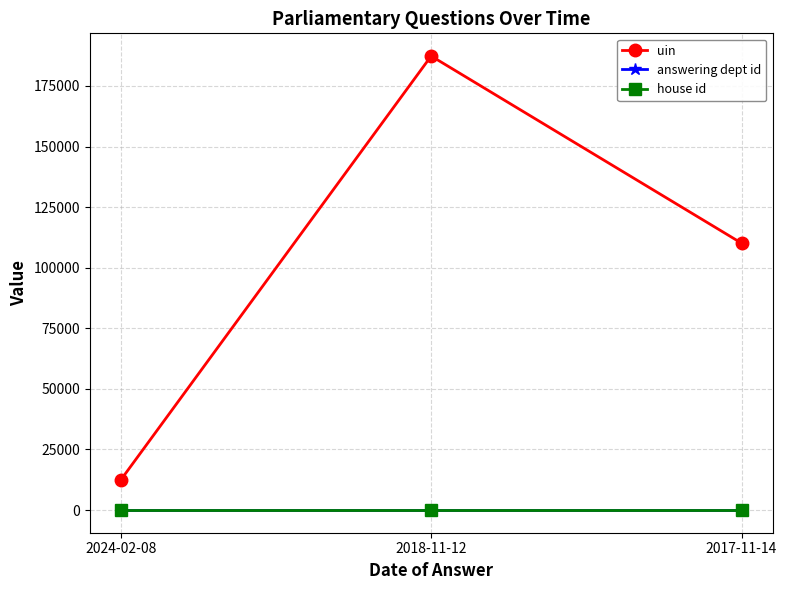

Reading left to right, transcribe all the data shown in this chart.

uin: 12425	187357	110130
answering dept id: 53	53	53
house id: 1	1	1